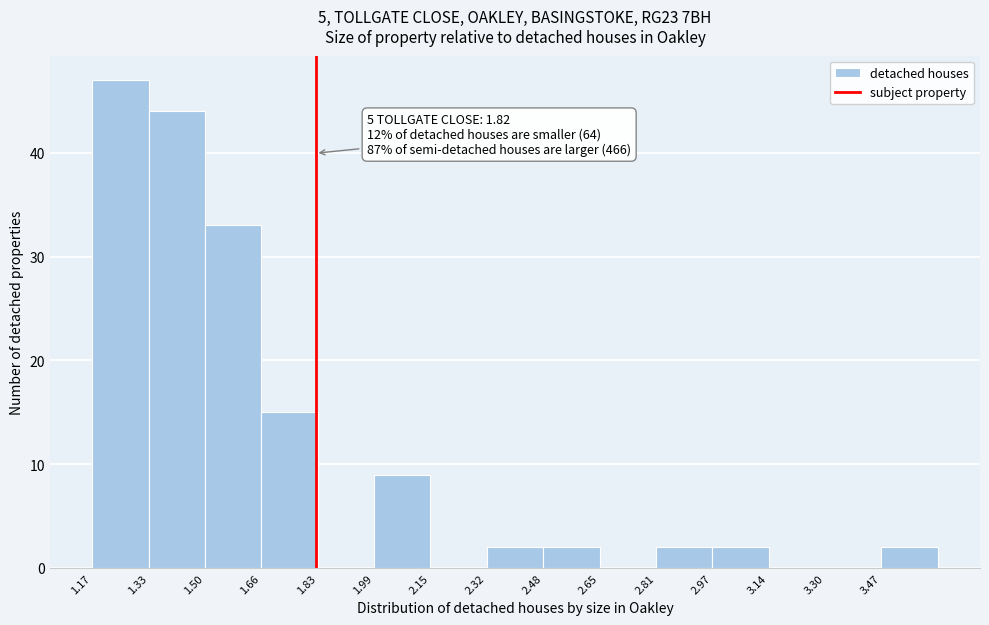

Over which range of the x-axis is the bar tallest?

1.170 to 1.334